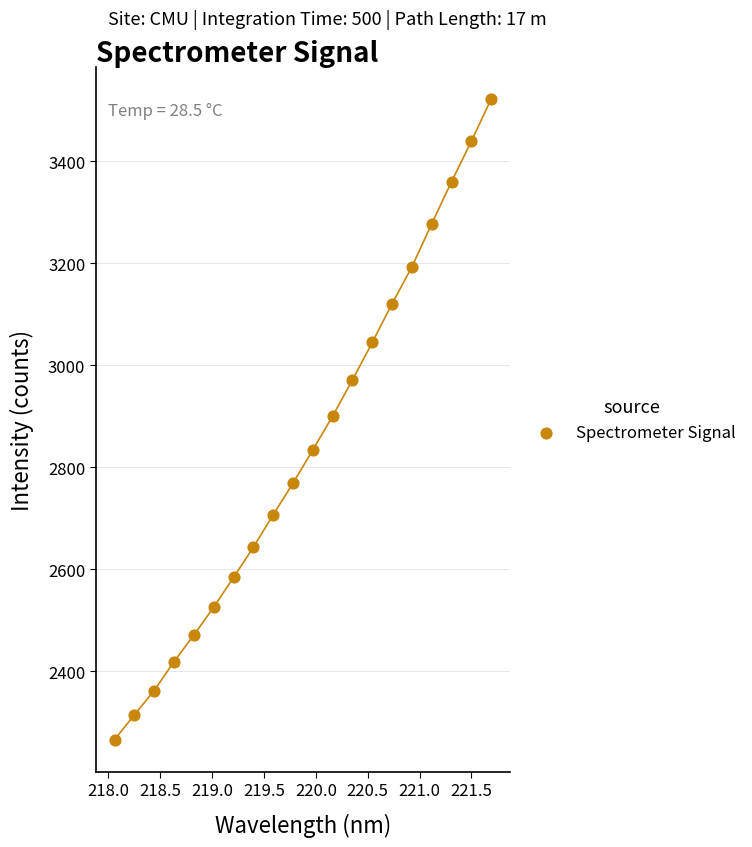

What is the range of Y values (max minus min)?

1256.0